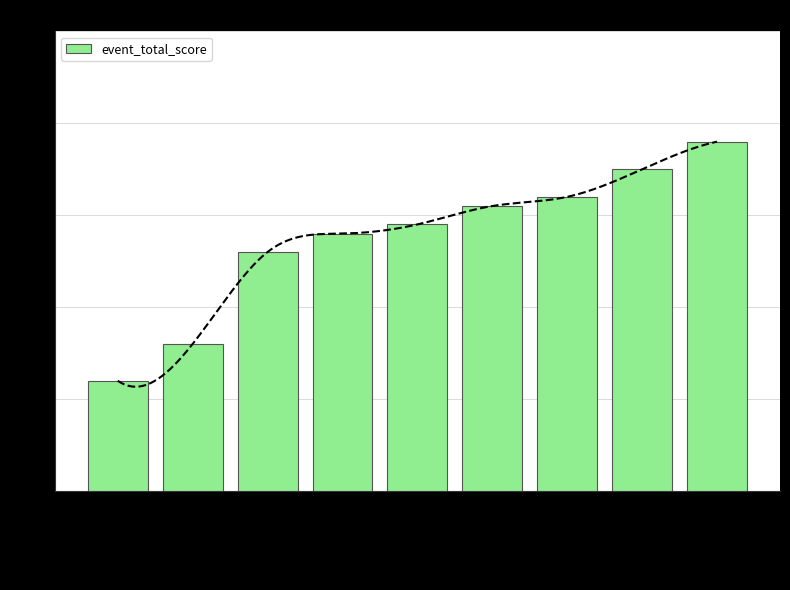

Read the value at Raymond Campbell, to the nearest 5.

70